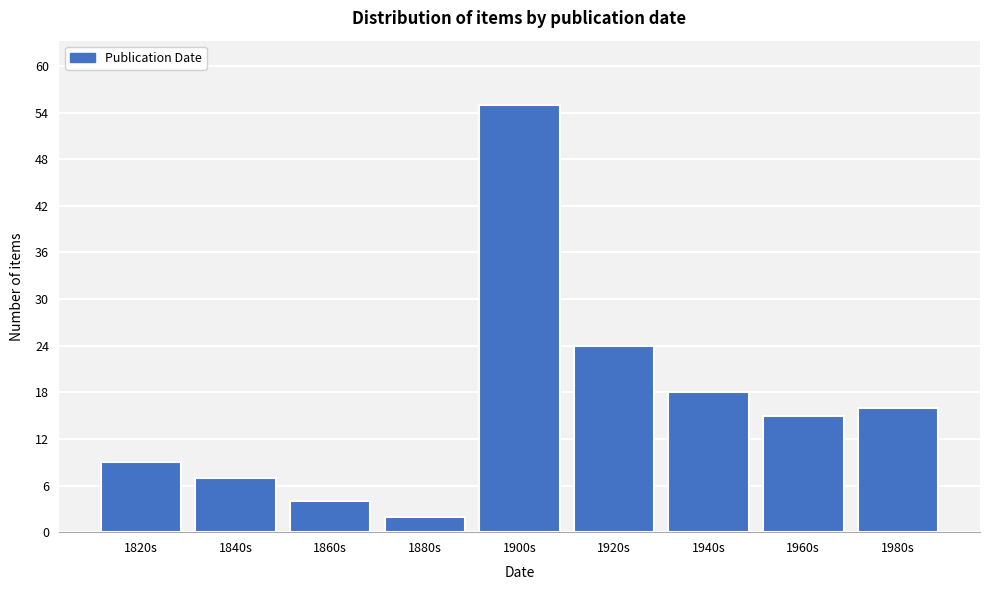

Reading right to left, transcribe all the data shown in this chart.

1980s=16	1960s=15	1940s=18	1920s=24	1900s=55	1880s=2	1860s=4	1840s=7	1820s=9